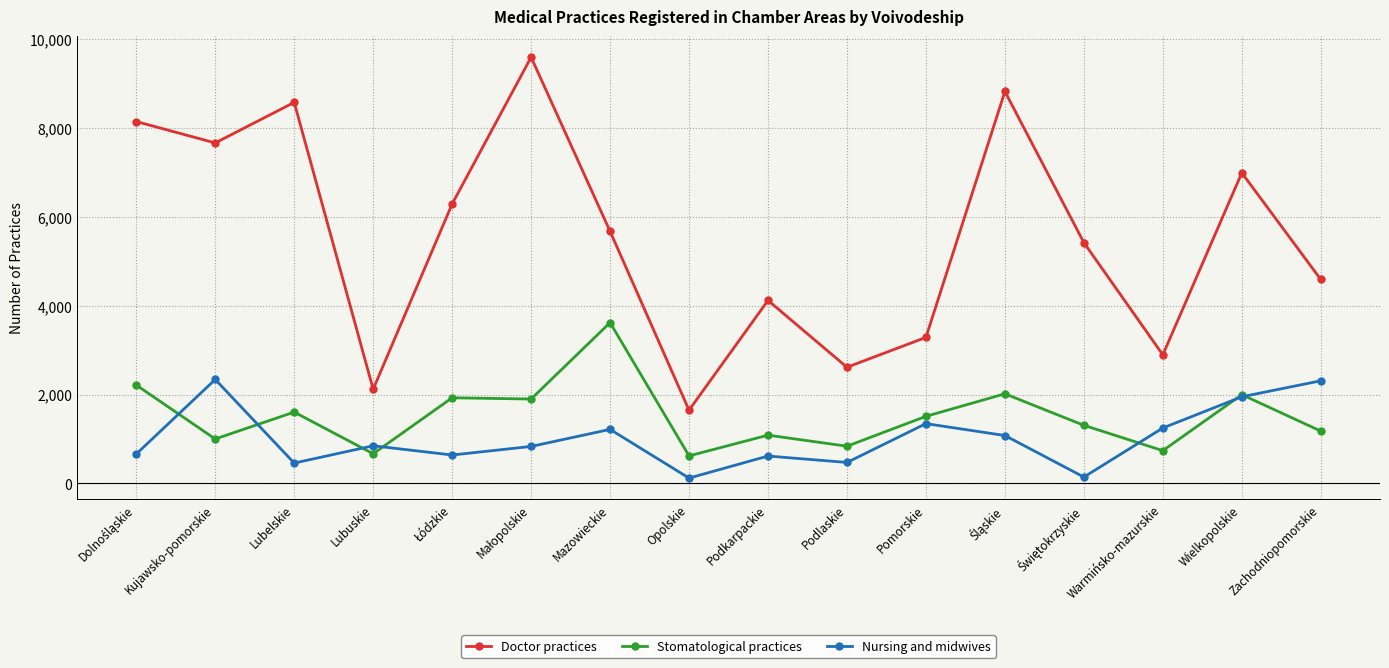

Which series has the largest total across all categories?

Doctor practices